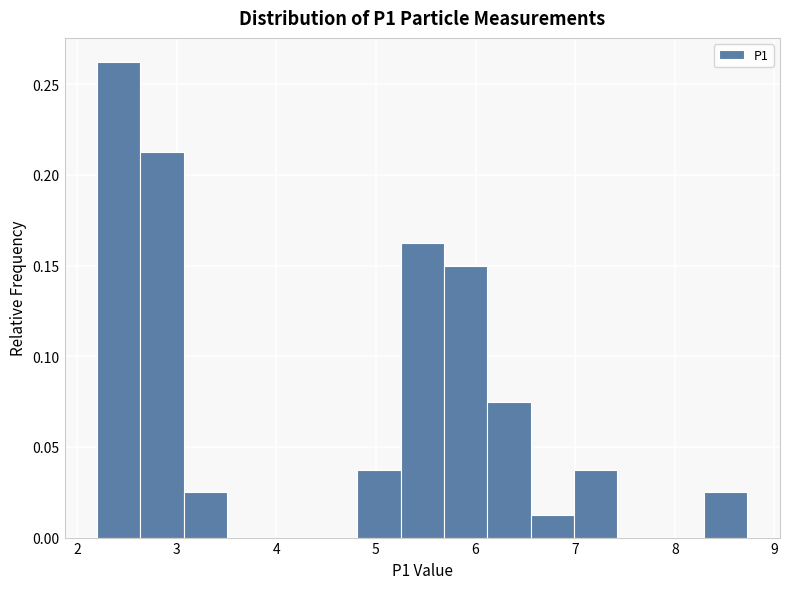

What is the height of the bar covering 7.0 to 7.4 on the x-axis? Neither the bar edges nor the heights are printed on the chart, so give them approximately, as read against the axes.

0.040